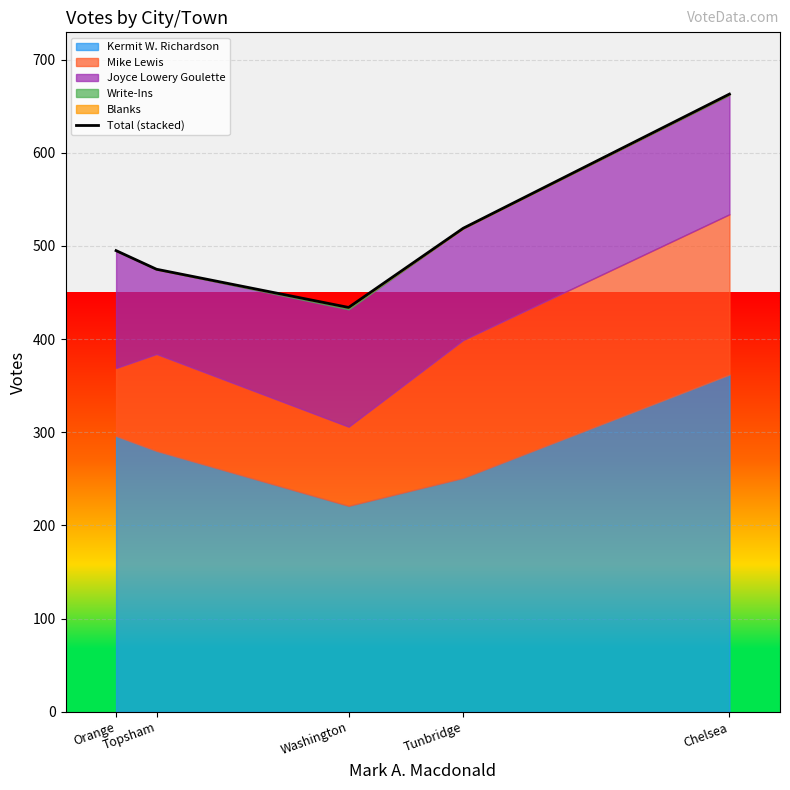

Is it true that the value at Tunbridge is 519?

True